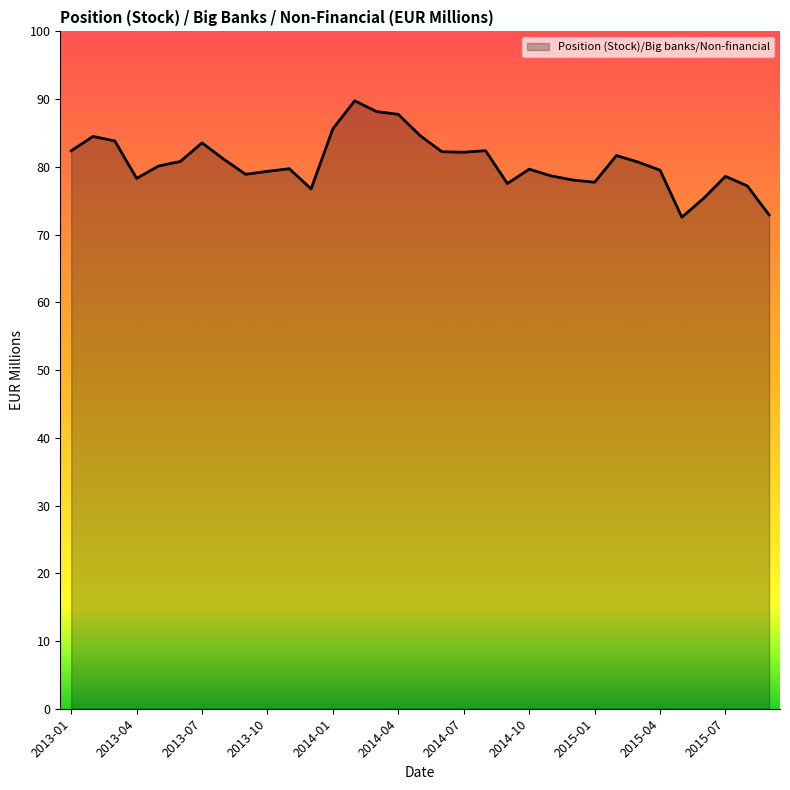

Does the chart display data point markers on the line(s)?

No